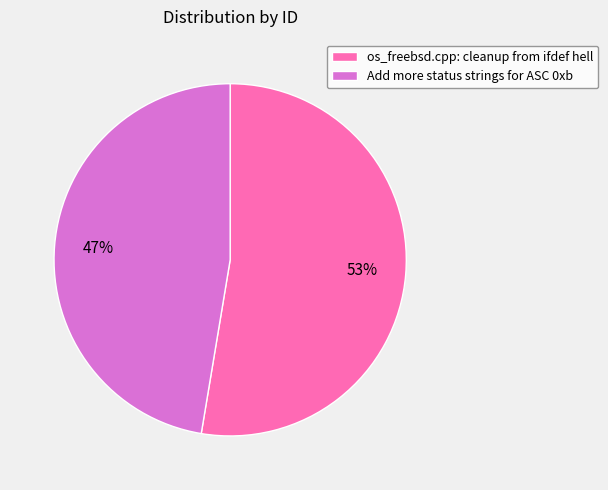

Which slice represents more than half of the pie?

os_freebsd.cpp: cleanup from ifdef hell